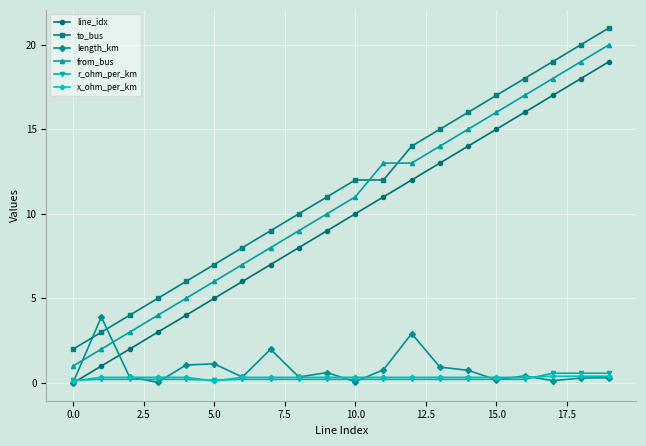

True or false: to_bus and line_idx cross at least once.

False